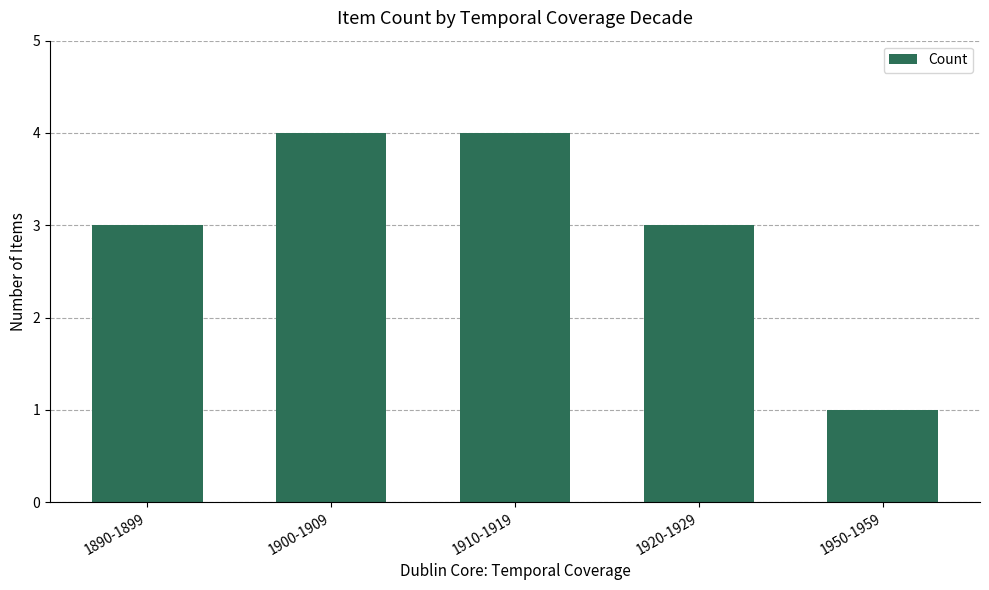

What is the ratio of the value at 1910-1919 to the value at 1890-1899?

1.3